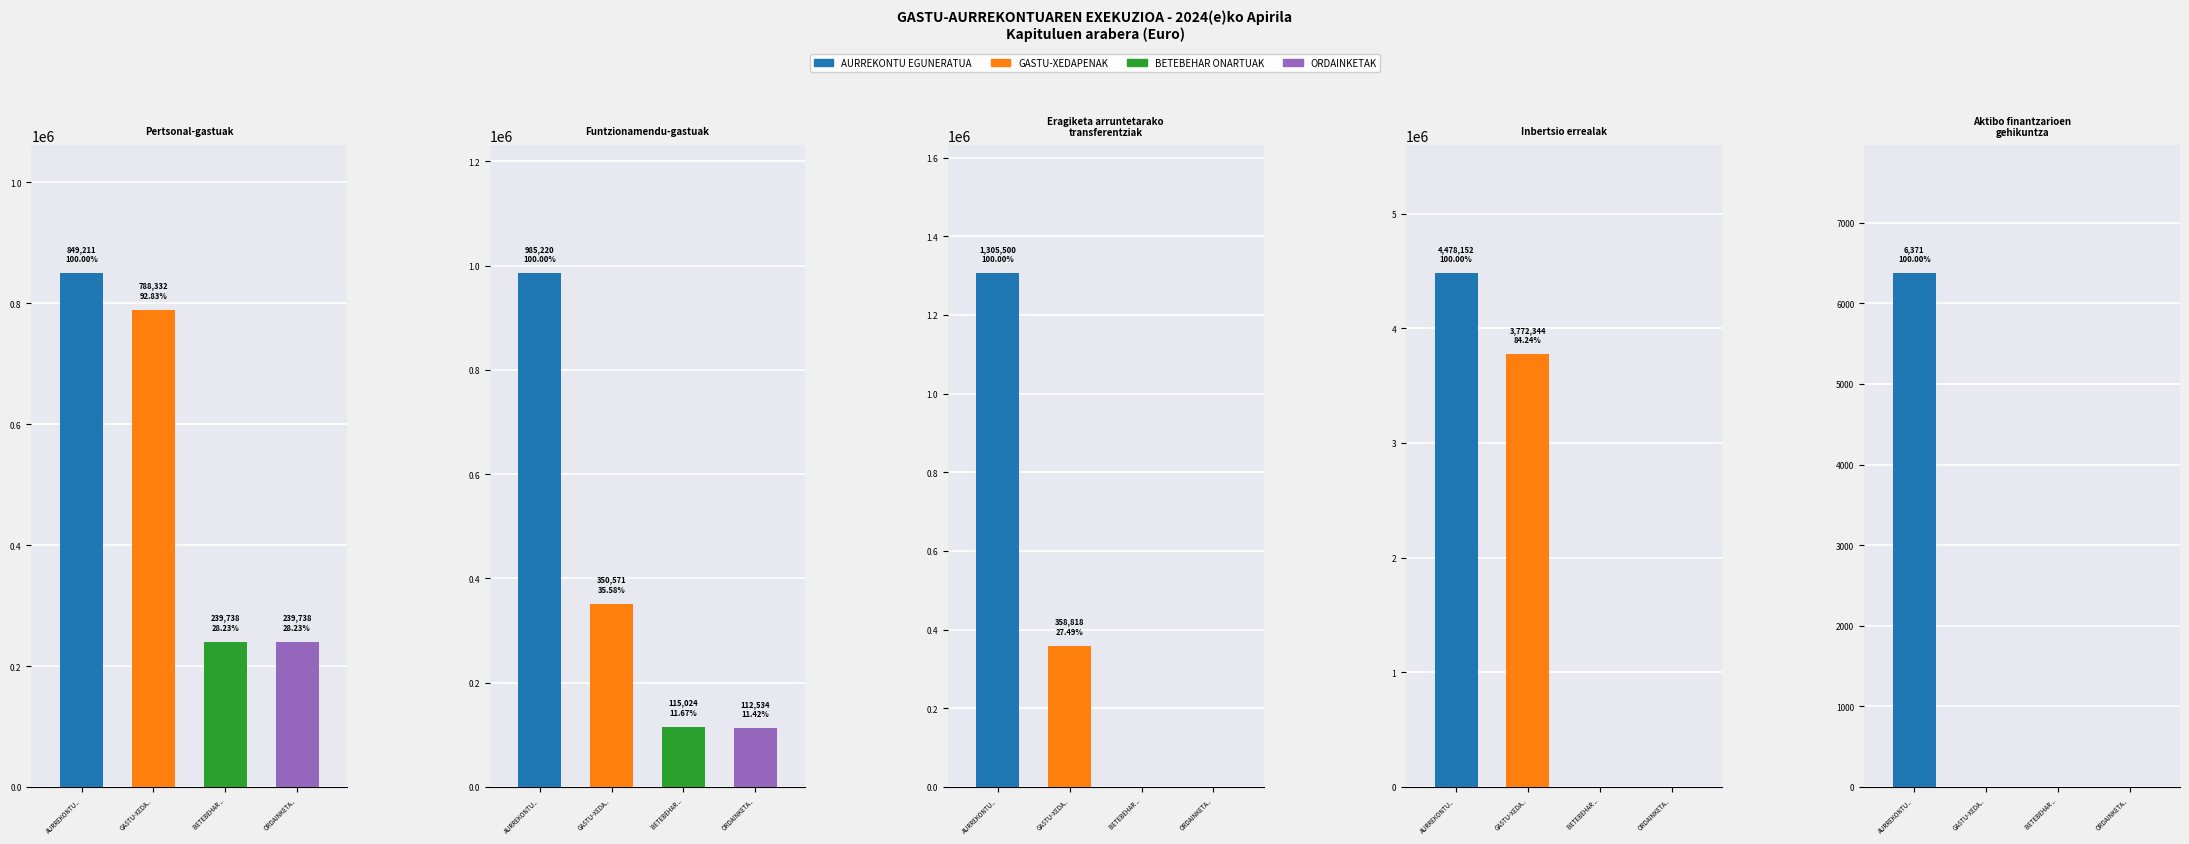

At which category is the sum across all series the highest?

Inbertsio errealak